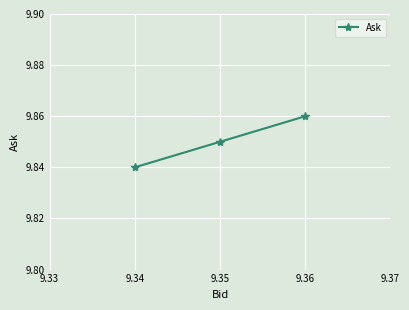

True or false: the data shows 14.5 at 9.35.

False